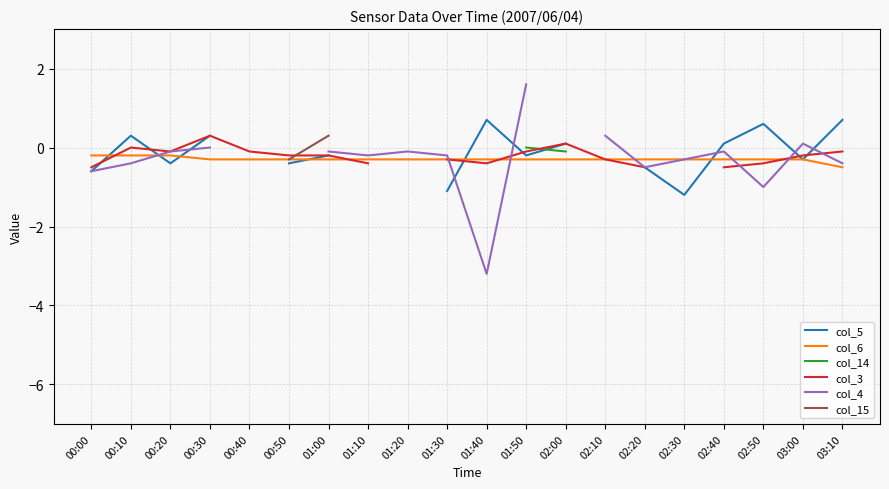

Does the chart display data point markers on the line(s)?

No